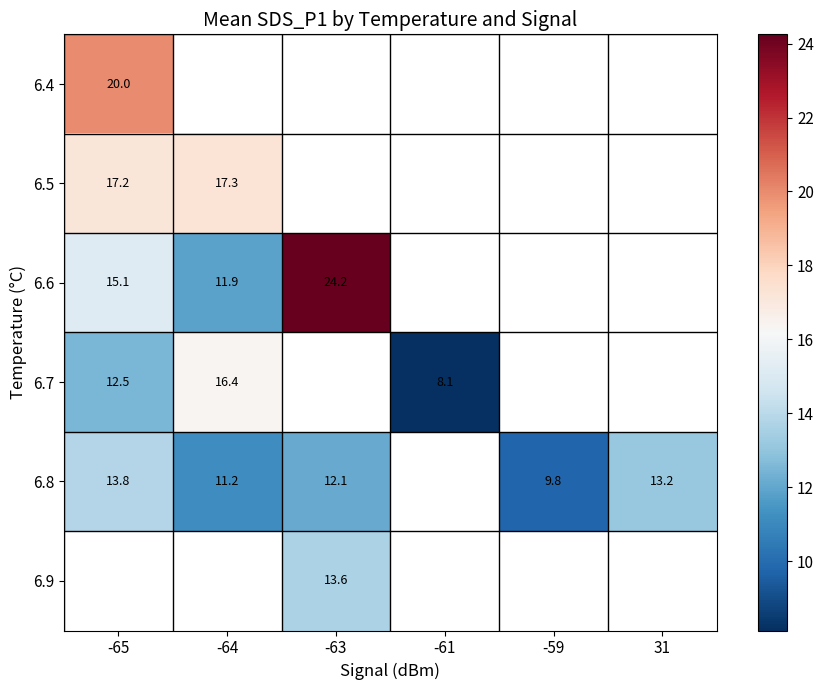

What is the lowest value of the 6.6 series?

11.9